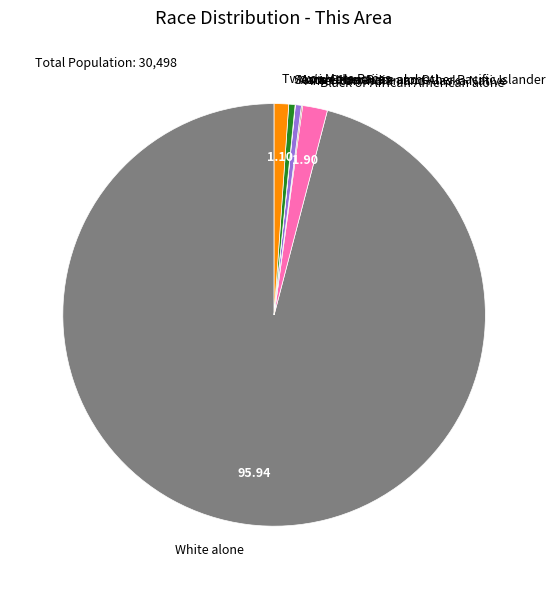

Does Some Other Race alone account for over 50% of the chart?

No